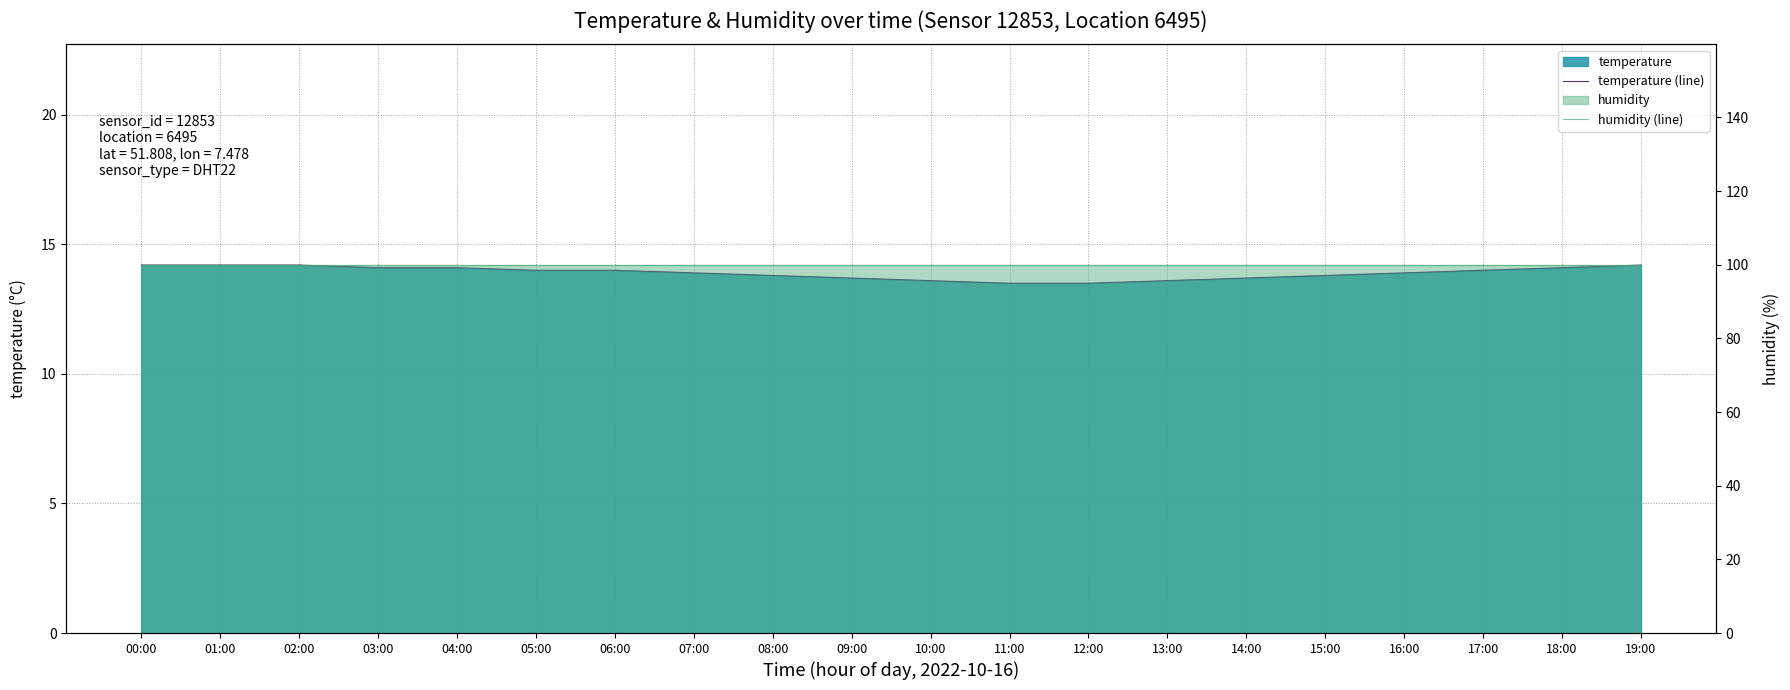

What is the value of the humidity (line) point at the 19th from the left?

99.9